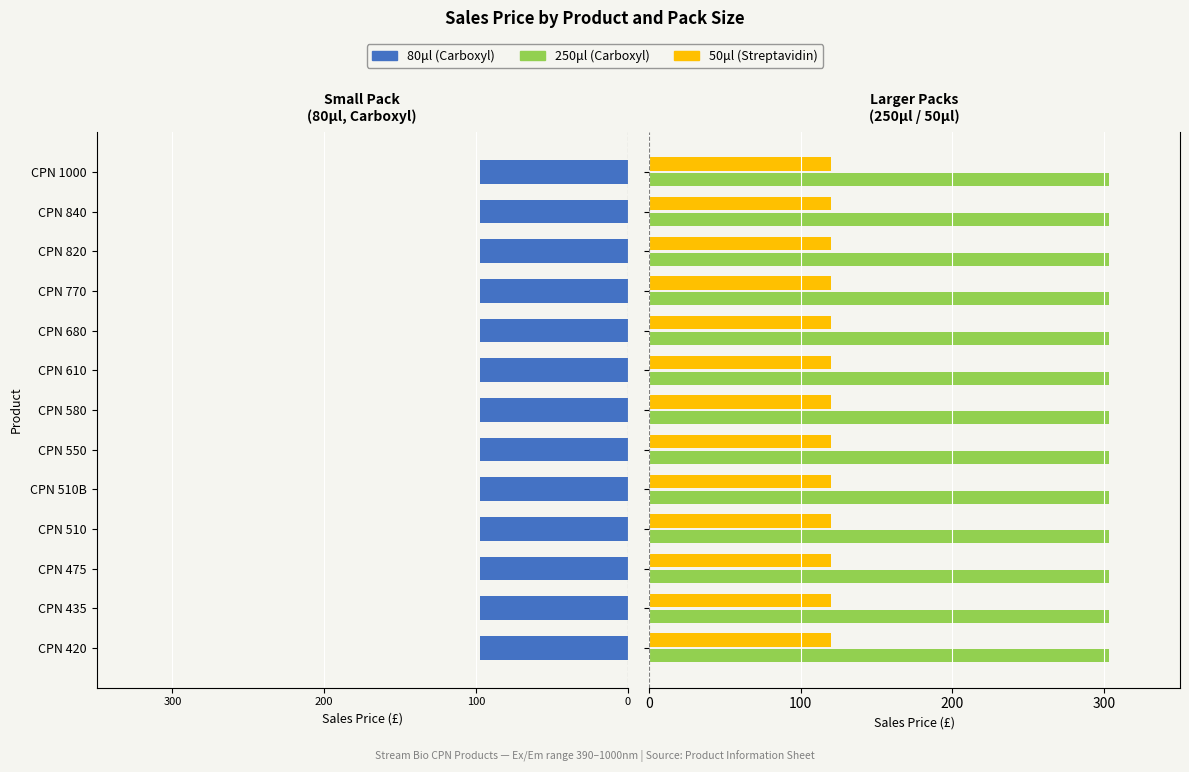

Which series has the largest range (max minus min)?

80μl